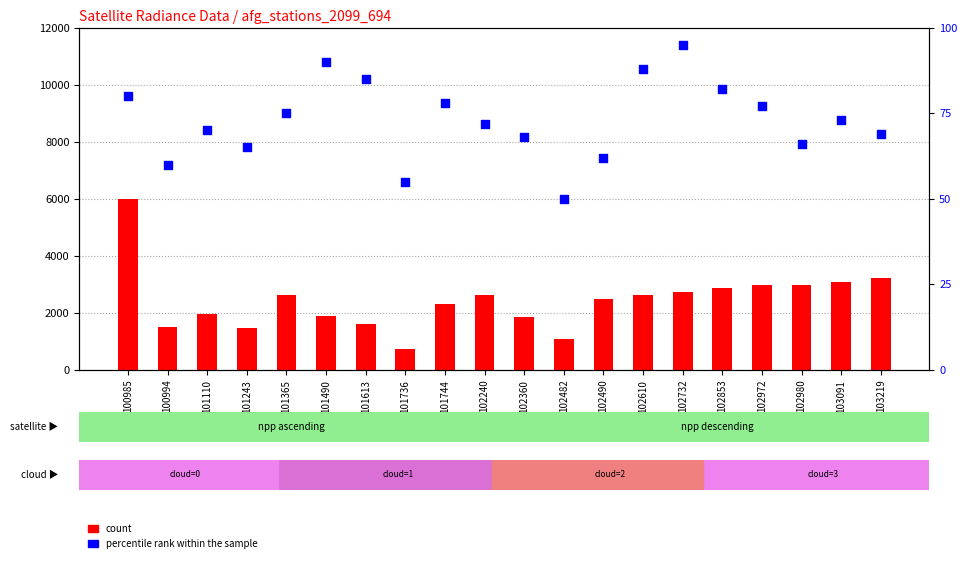

Is the value of count at 102972 greater than the value of percentile rank within the sample at 102732?

Yes